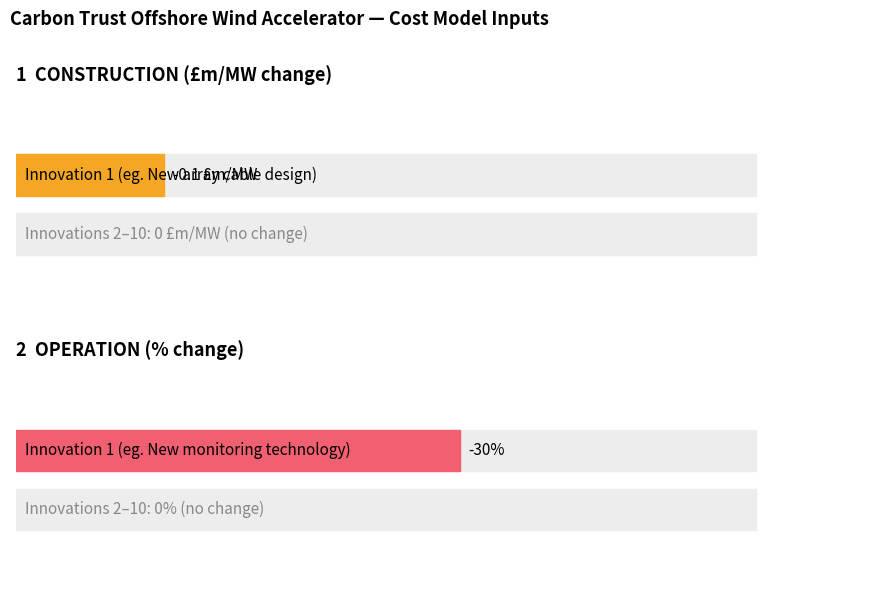

Count the number of data series in this chart.

2